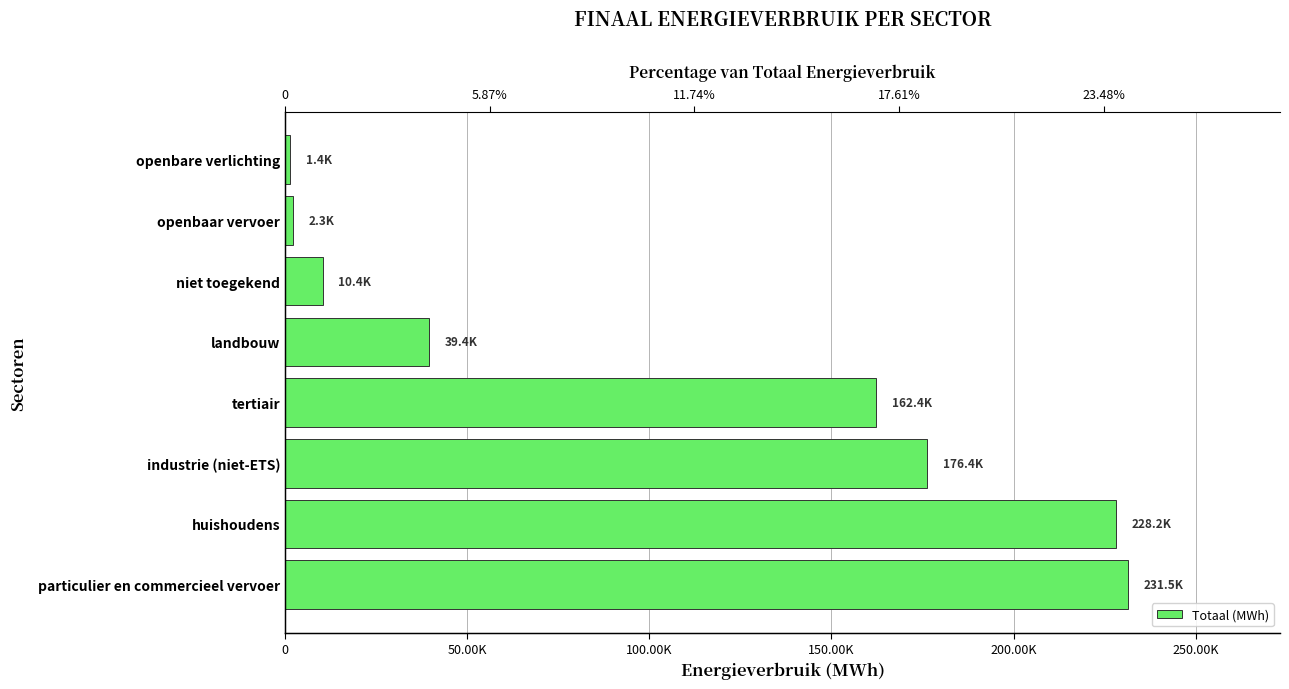

Which has a higher value, huishoudens or niet toegekend?

huishoudens